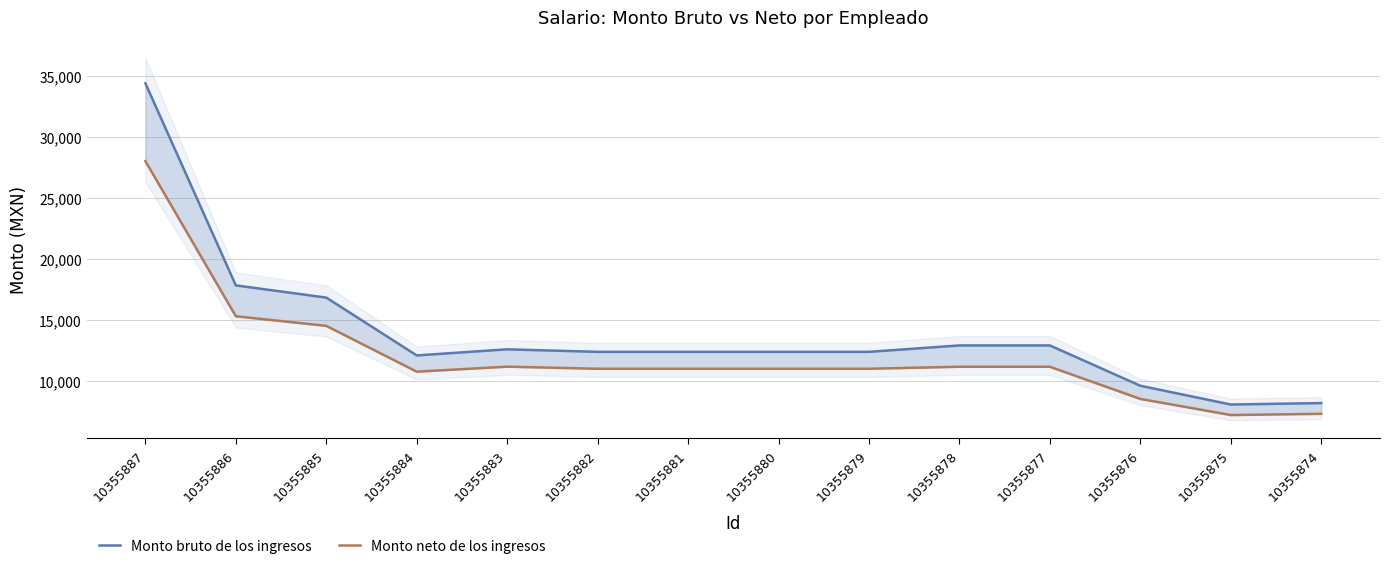

What is the maximum value for Monto neto de los ingresos?

28011.8